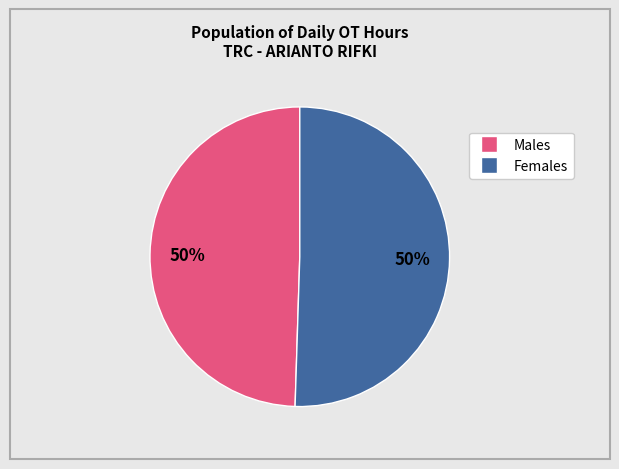

To the nearest percent, what is the average slice percentage?

50%